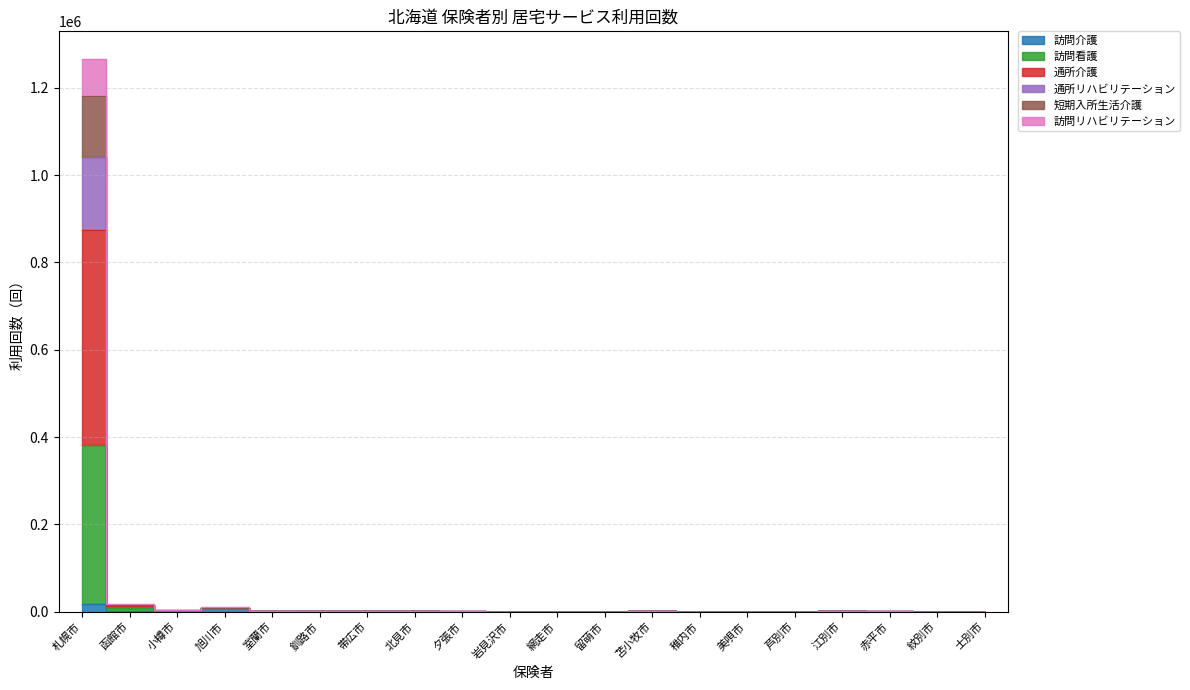

Where is the first local maximum for 短期入所生活介護?

旭川市